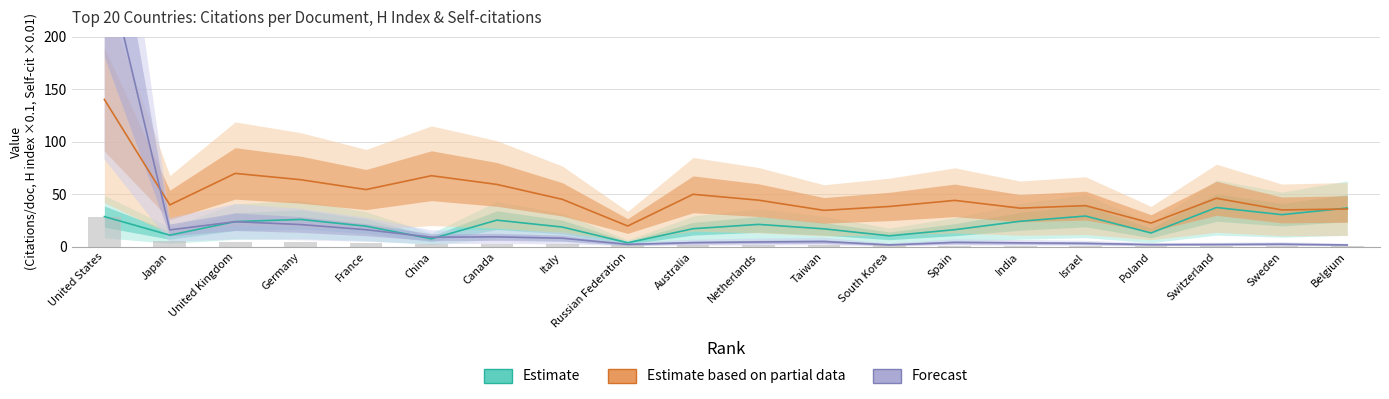

At which label is Estimate closest to 20?

France